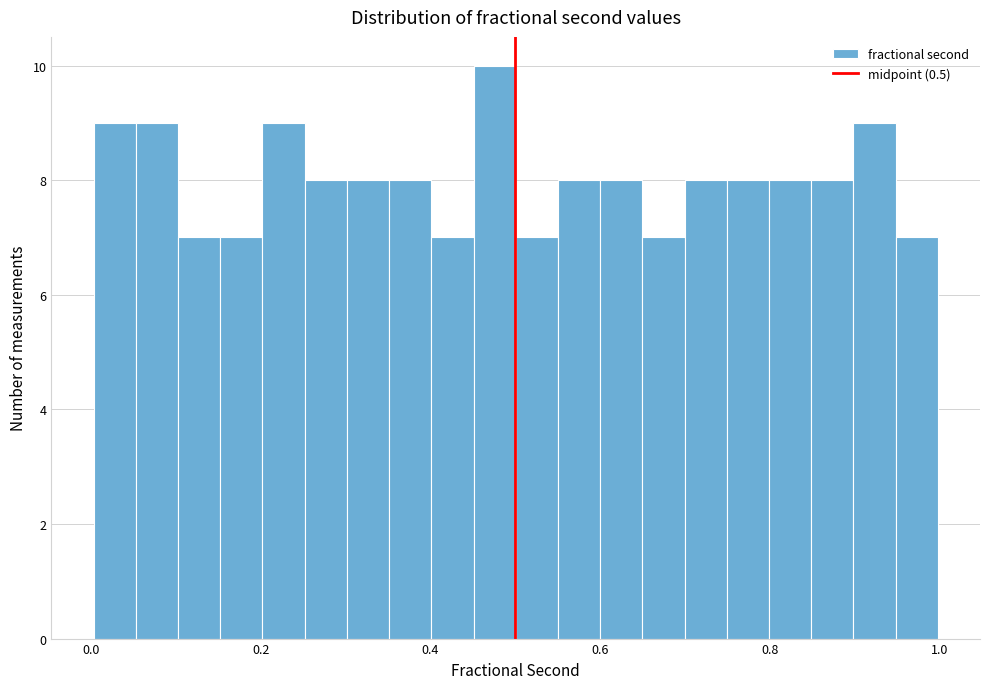

Around what value on the x-axis is the tallest bar? Give the approximate position of its centre, as read against the axis.

0.48